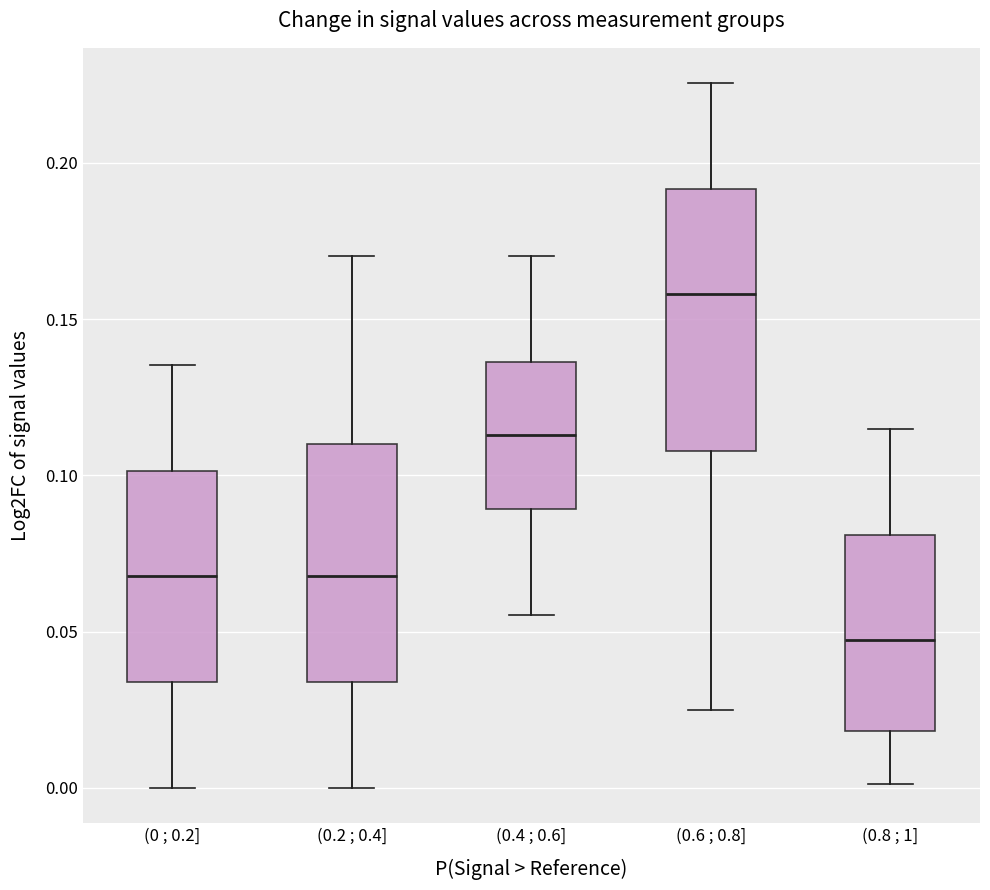

Reading left to right, transcribe this box plot: for each box, give where its median line is, the range the box spans, and where its two whiskers end, as read against the y-axis. The values are not printed on the chart, so give them approximately, as read against the axis.

(0 ; 0.2]: median 0.070, box 0.035 to 0.100, whiskers 0.000 to 0.135
(0.2 ; 0.4]: median 0.070, box 0.035 to 0.110, whiskers 0.000 to 0.170
(0.4 ; 0.6]: median 0.115, box 0.090 to 0.135, whiskers 0.055 to 0.170
(0.6 ; 0.8]: median 0.160, box 0.110 to 0.190, whiskers 0.025 to 0.225
(0.8 ; 1]: median 0.045, box 0.020 to 0.080, whiskers 0.000 to 0.115